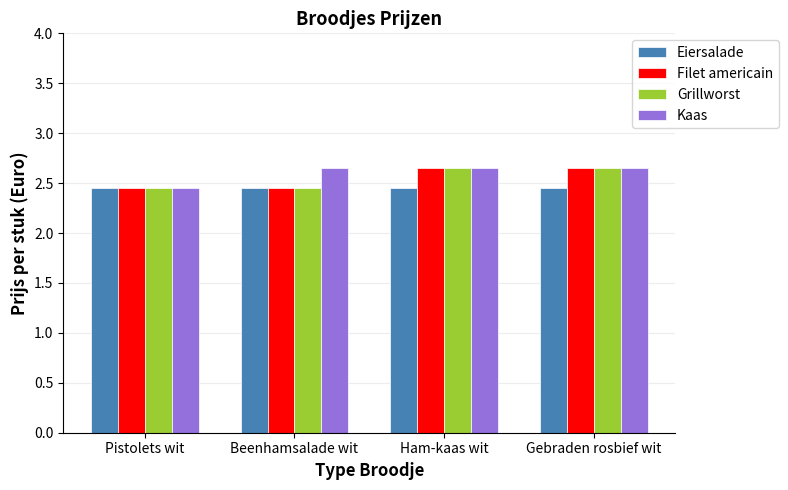

Does the chart contain any negative values?

No